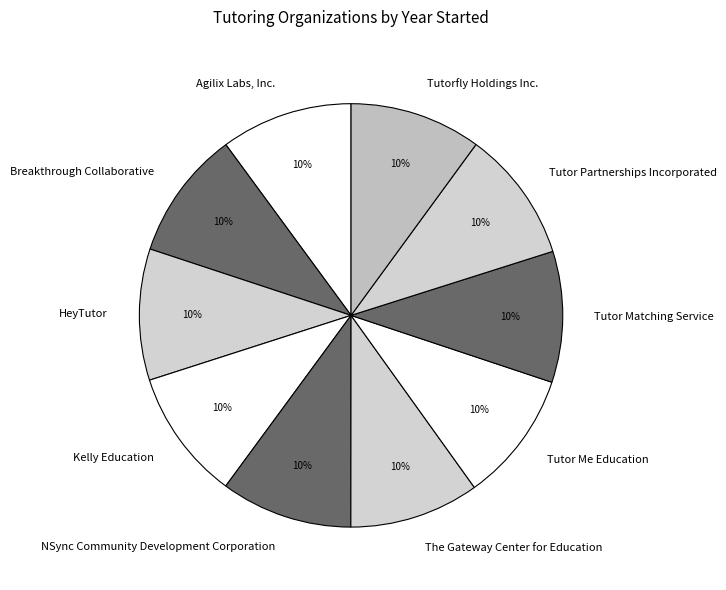

True or false: Tutor Matching Service accounts for 10% of the total.

True